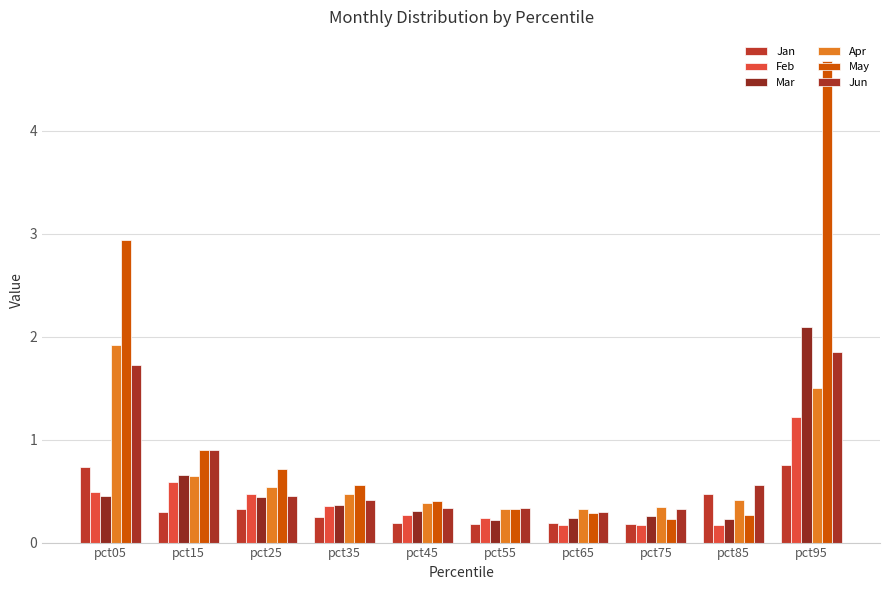

Which series has the largest total across all categories?

May